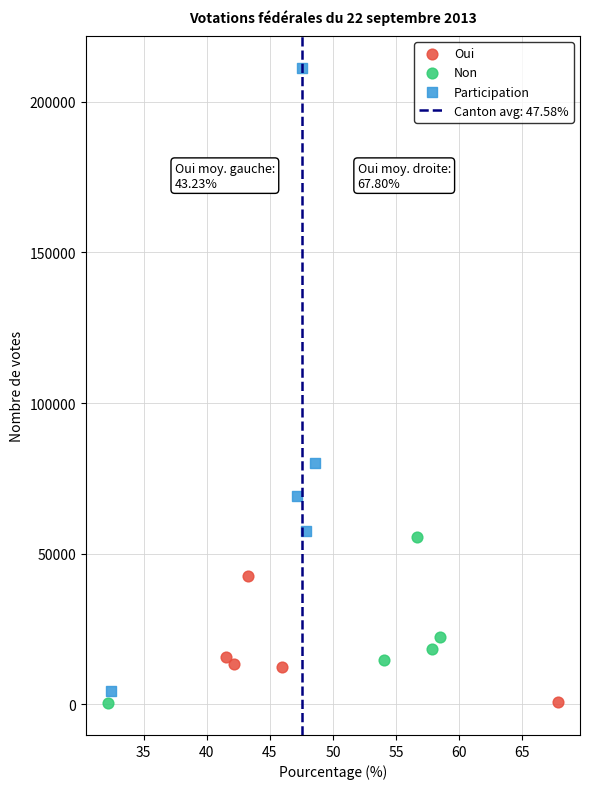

Which series has the widest spread of Y values?

Participation